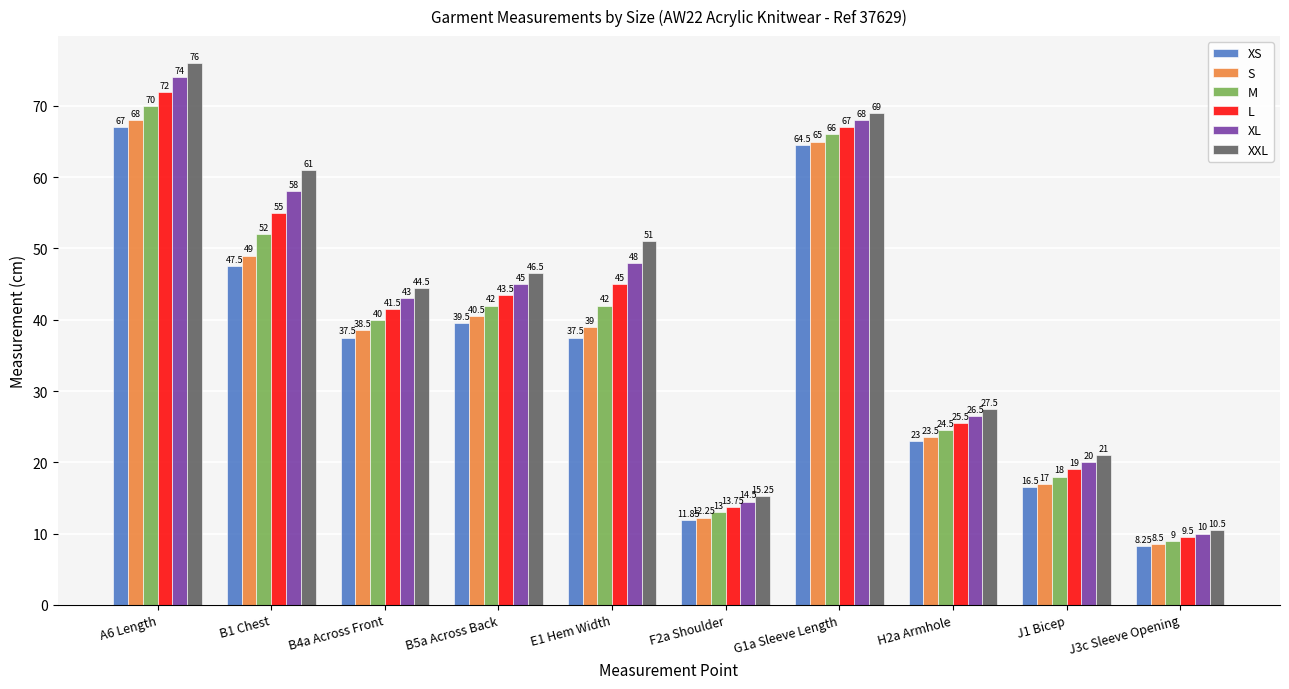

What is the value of the XXL bar at the 10th from the left?

10.5